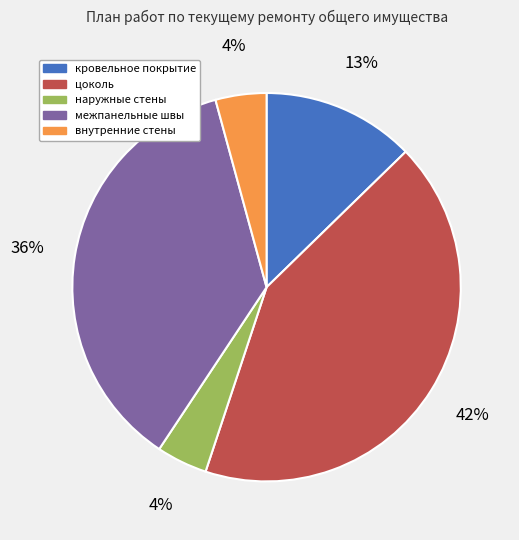

What percentage is the кровельное покрытие slice, to the nearest percent?

13%